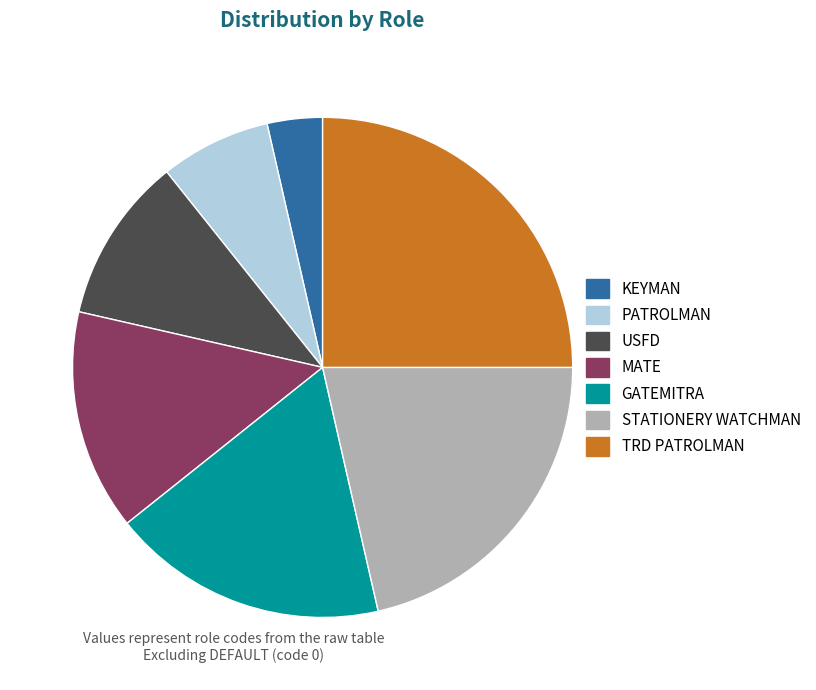

How many slices are in this pie chart?

7